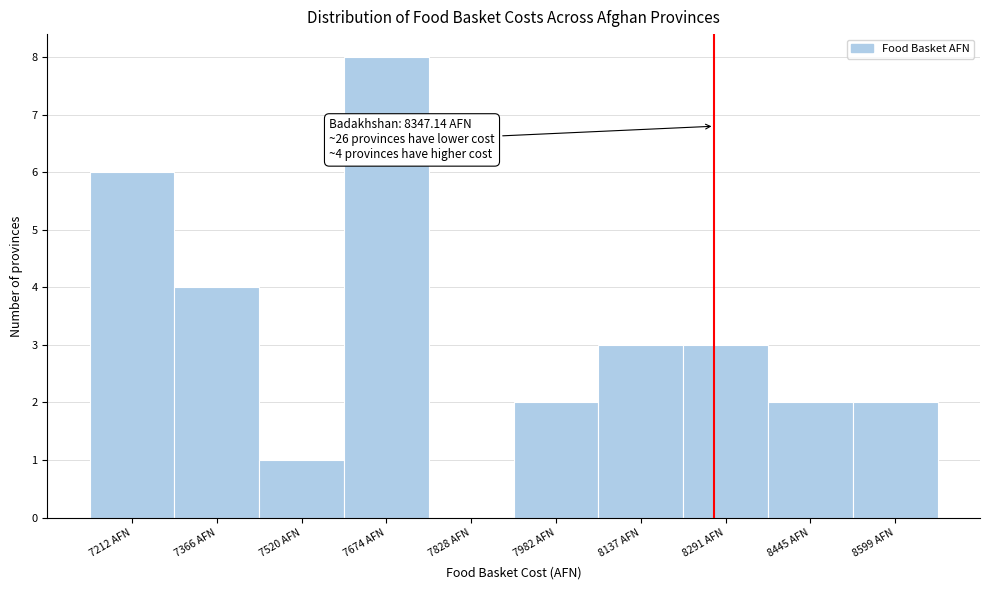

Reading right to left, list all the values displayed in this chart.

8599 AFN=2	8445 AFN=2	8291 AFN=3	8137 AFN=3	7982 AFN=2	7828 AFN=0	7674 AFN=8	7520 AFN=1	7366 AFN=4	7212 AFN=6